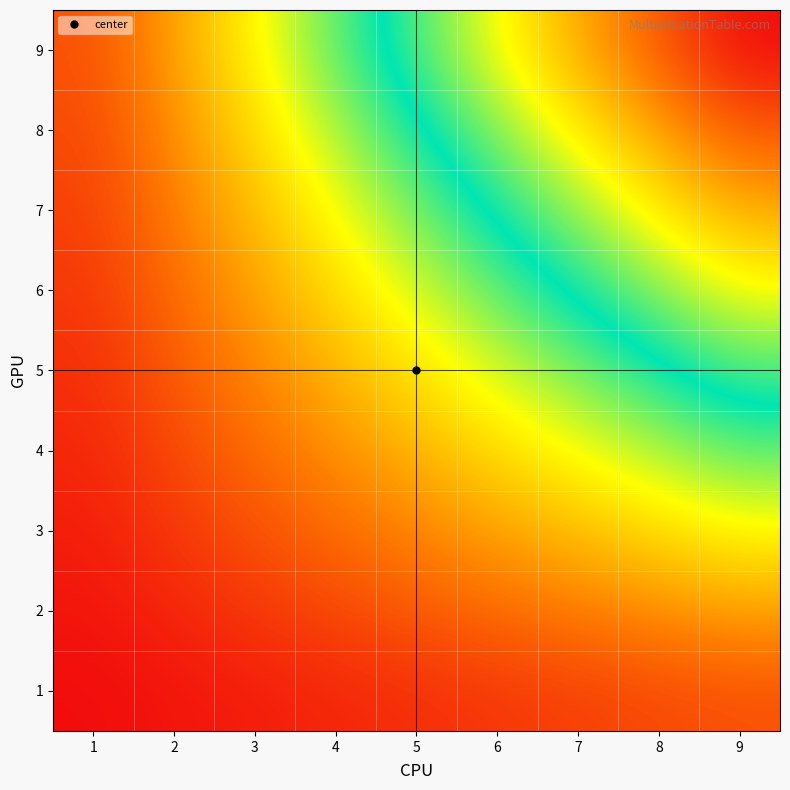

Reading right to left, transcribe all the data shown in this chart.

1: 9=9	8=8	7=7	6=6	5=5	4=4	3=3	2=2	1=1
2: 9=18	8=16	7=14	6=12	5=10	4=8	3=6	2=4	1=2
3: 9=27	8=24	7=21	6=18	5=15	4=12	3=9	2=6	1=3
4: 9=36	8=32	7=28	6=24	5=20	4=16	3=12	2=8	1=4
5: 9=45	8=40	7=35	6=30	5=25	4=20	3=15	2=10	1=5
6: 9=54	8=48	7=42	6=36	5=30	4=24	3=18	2=12	1=6
7: 9=63	8=56	7=49	6=42	5=35	4=28	3=21	2=14	1=7
8: 9=72	8=64	7=56	6=48	5=40	4=32	3=24	2=16	1=8
9: 9=81	8=72	7=63	6=54	5=45	4=36	3=27	2=18	1=9